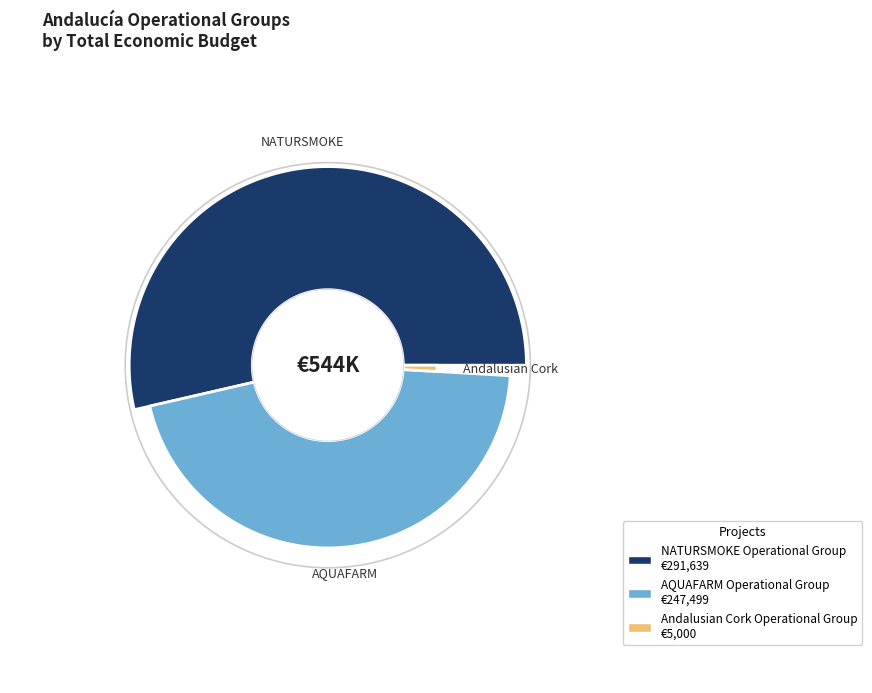

True or false: Andalusian Cork Operational Group accounts for 1% of the total.

True